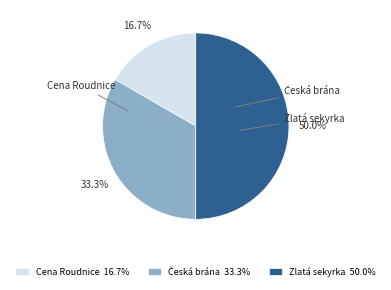

To the nearest percent, what is the difference between the largest and smallest slice percentages?

33%